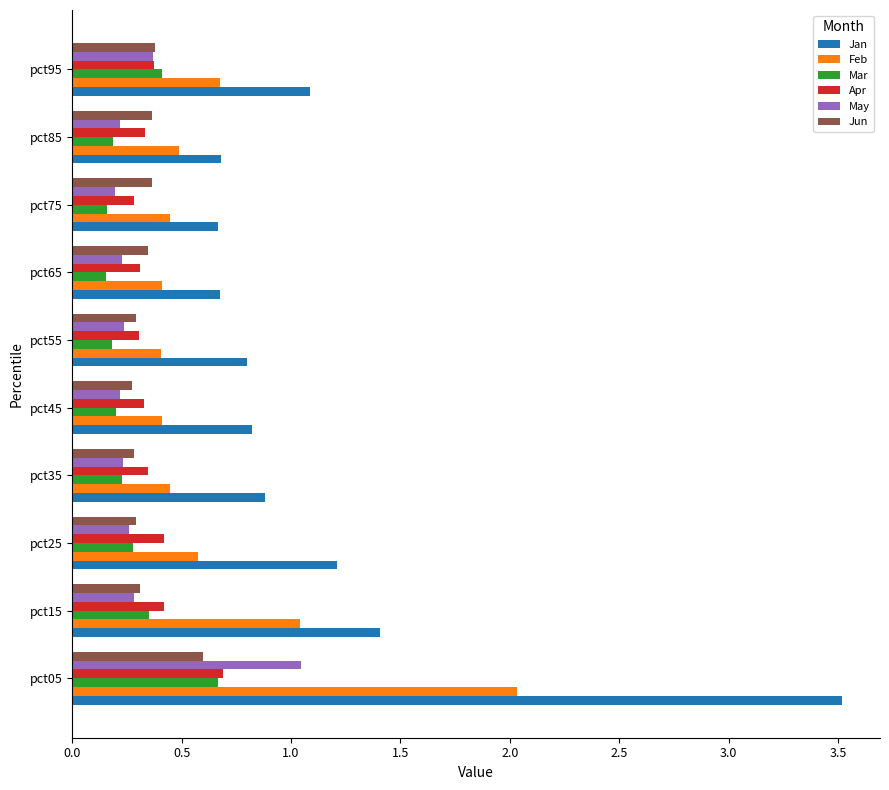

At which category is the sum across all series the highest?

pct05